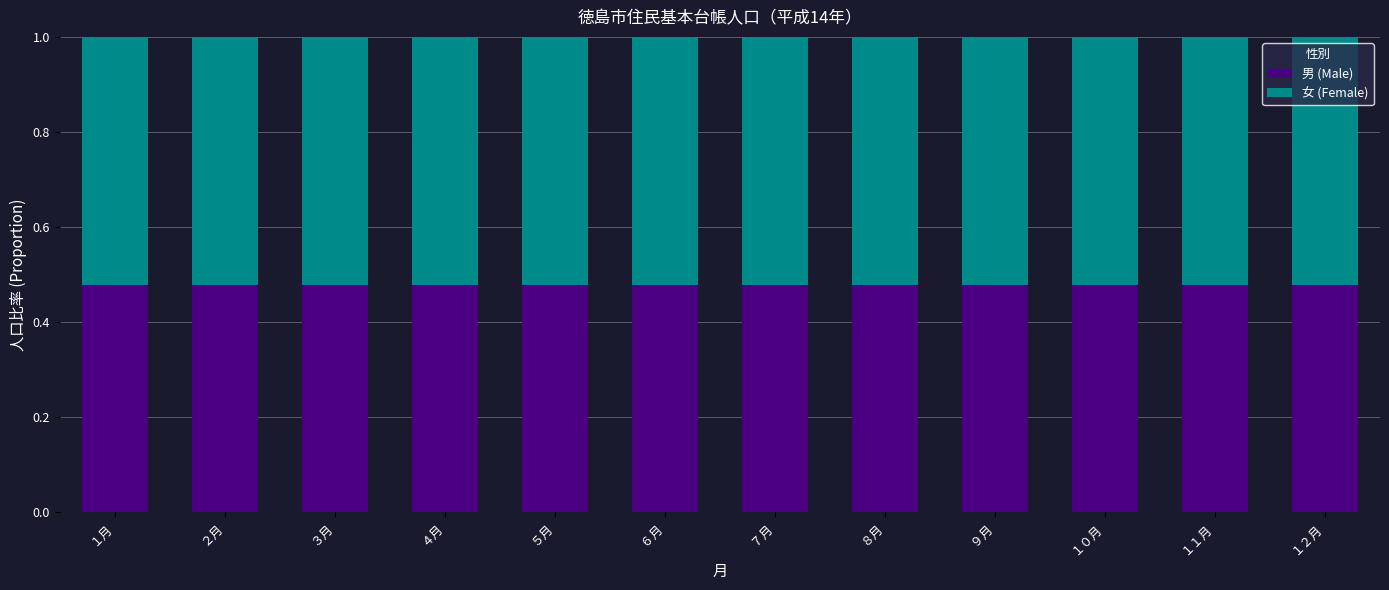

How many data points does each series have?

12